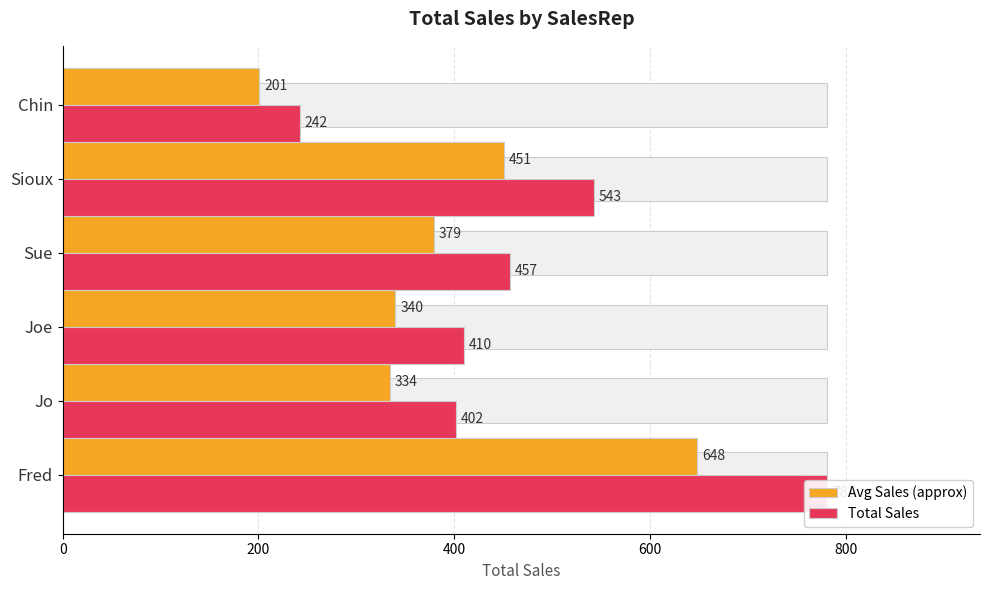

What is the difference between the maximum and minimum values in the Avg Sales (approx) series?

447